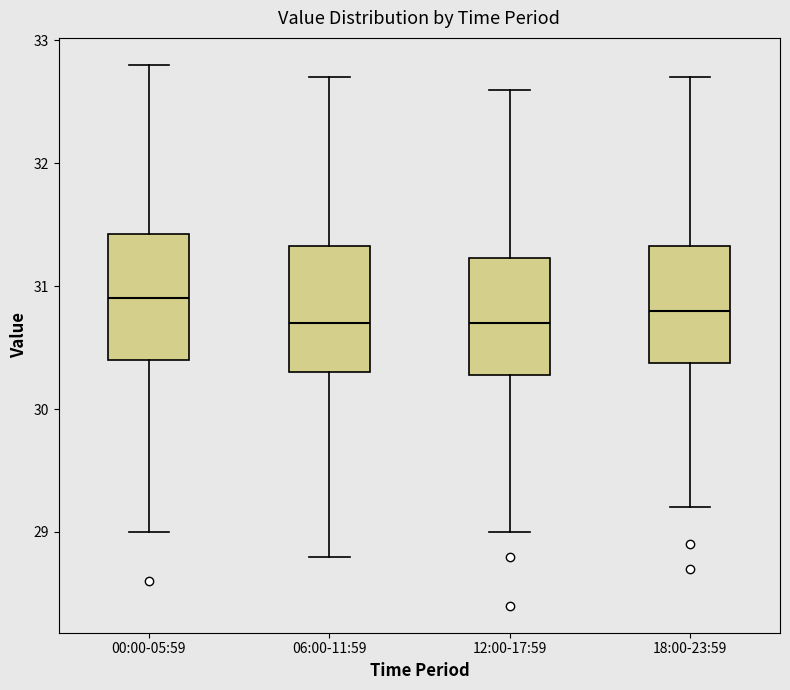

Reading left to right, transcribe this box plot: for each box, give where its median line is, the range the box spans, and where its two whiskers end, as read against the y-axis. The values are not printed on the chart, so give them approximately, as read against the axis.

00:00-05:59: median 30.9, box 30.4 to 31.4, whiskers 29.0 to 32.8
06:00-11:59: median 30.7, box 30.3 to 31.3, whiskers 28.8 to 32.7
12:00-17:59: median 30.7, box 30.3 to 31.2, whiskers 29.0 to 32.6
18:00-23:59: median 30.8, box 30.4 to 31.3, whiskers 29.2 to 32.7